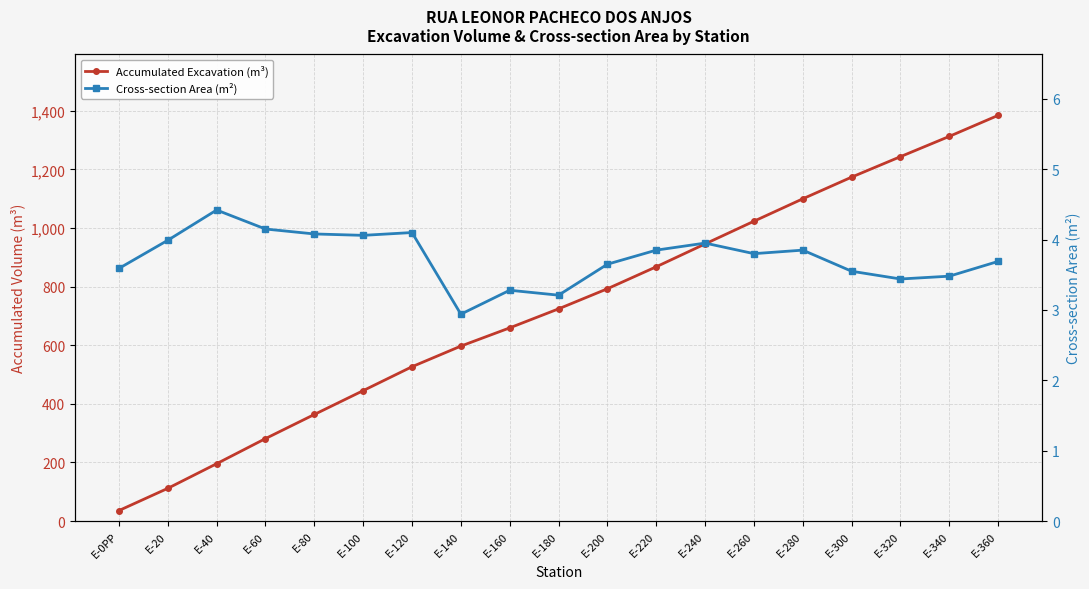

What is the sum of all Cross-section Area (m²) values?

71.1